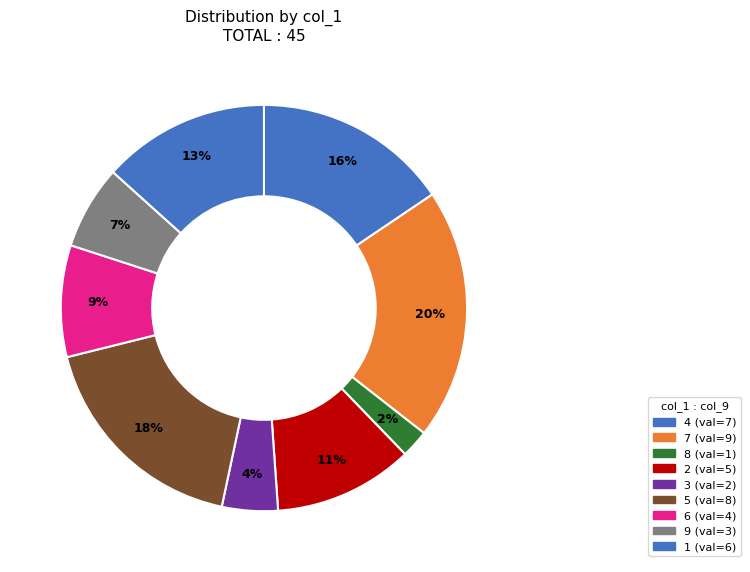

The 3 slice represents 4% of the pie. True or false?

True